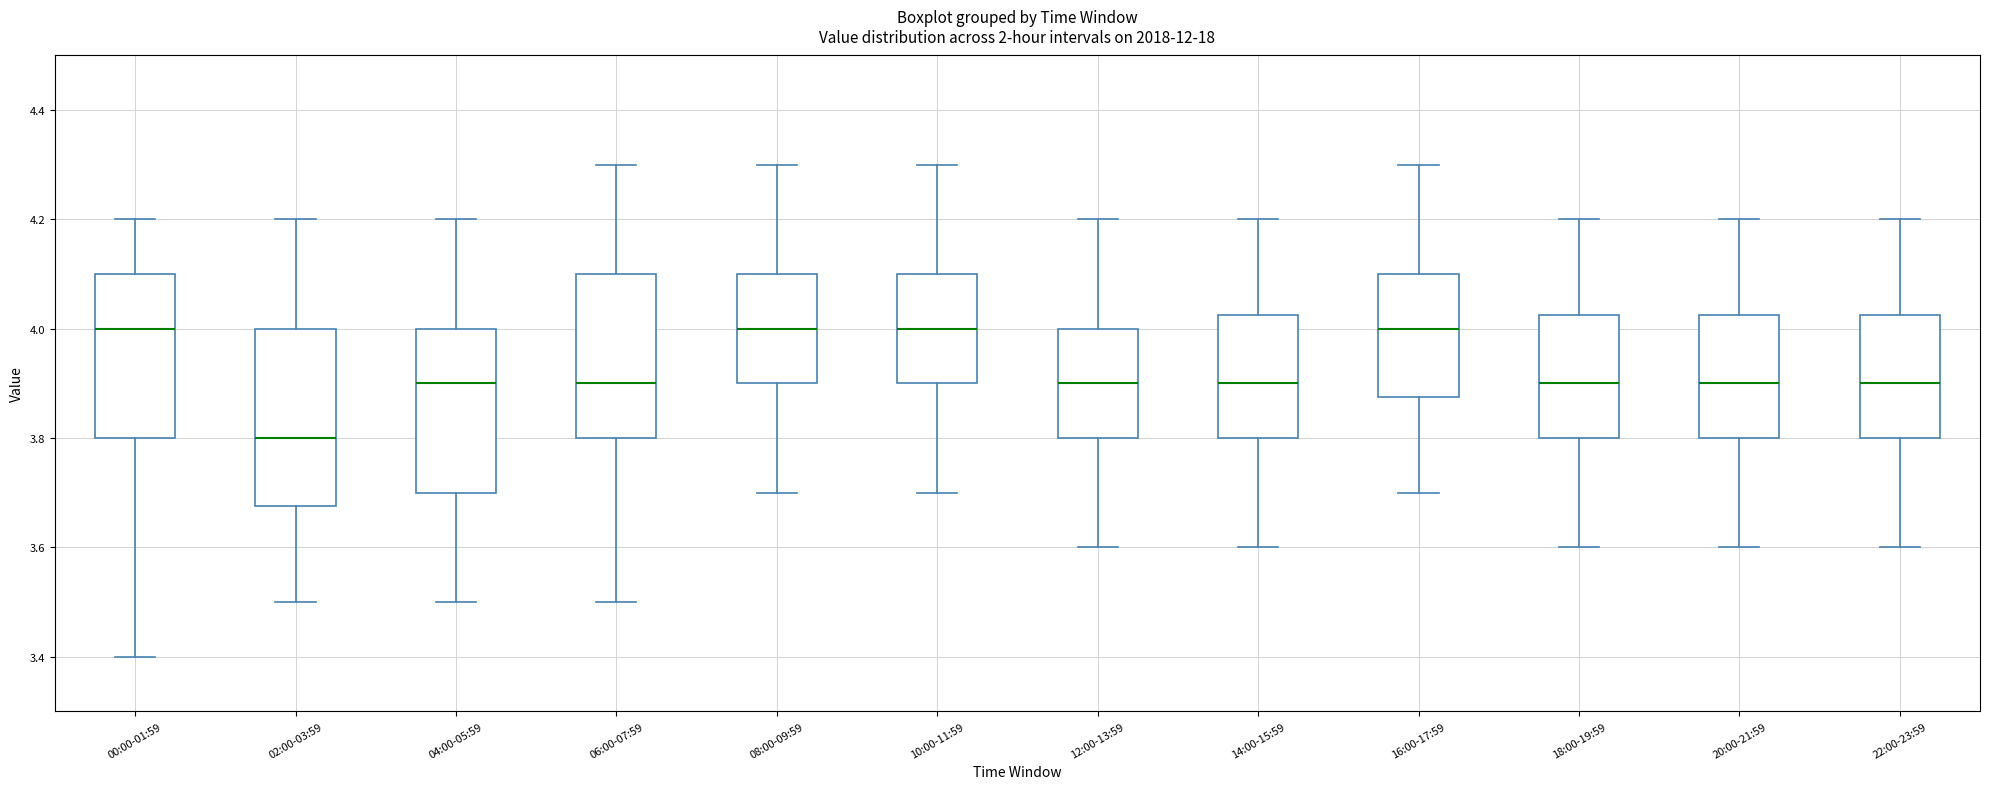

Which box is the tallest, from its lower edge to its upper edge?

02:00-03:59